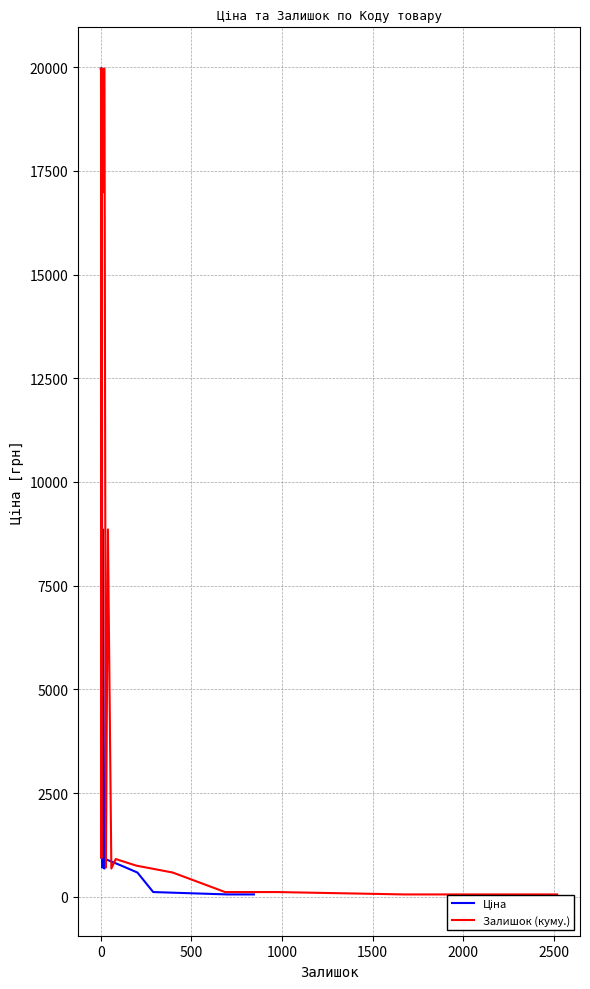

True or false: Залишок (куму.) has more than 1 points higher than both neighbors.

True